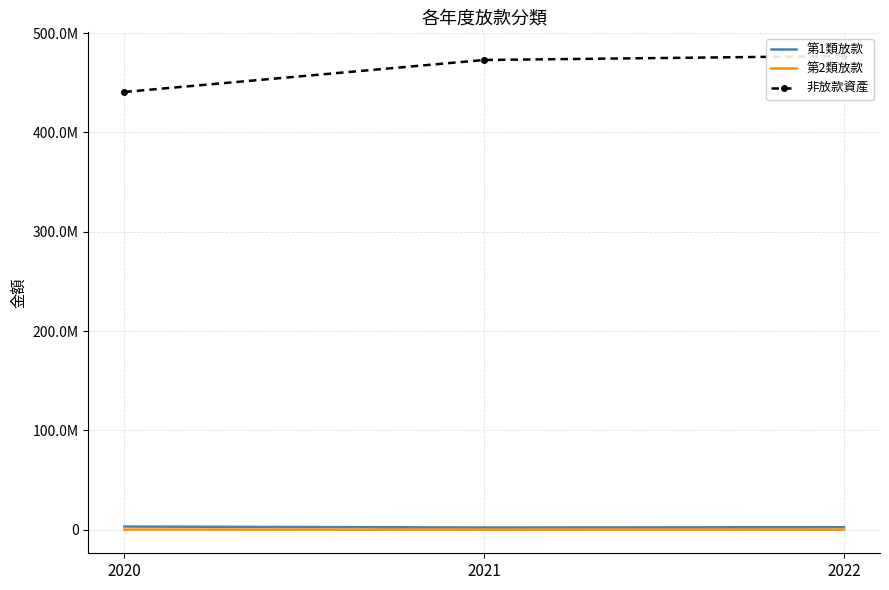

Does the chart have visible grid lines?

Yes